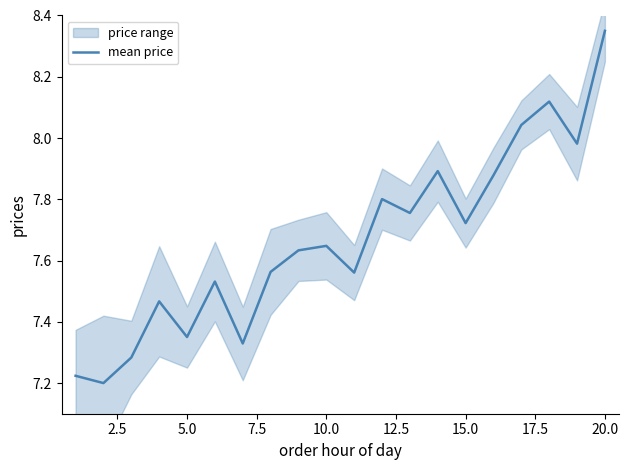

At which label does mean price reach its peak?

20.0